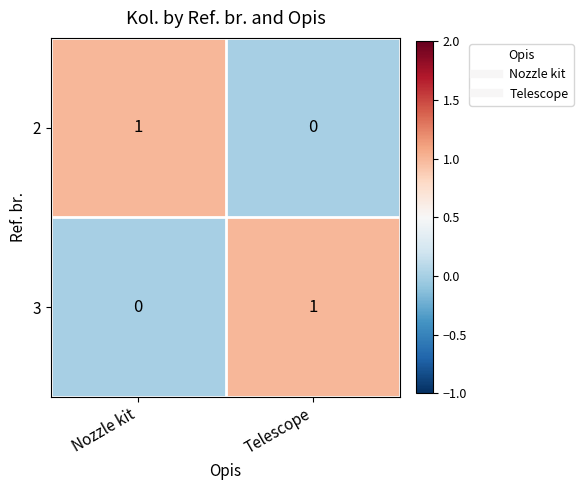

At Nozzle kit, list the series in order from smallest to largest.

3, 2